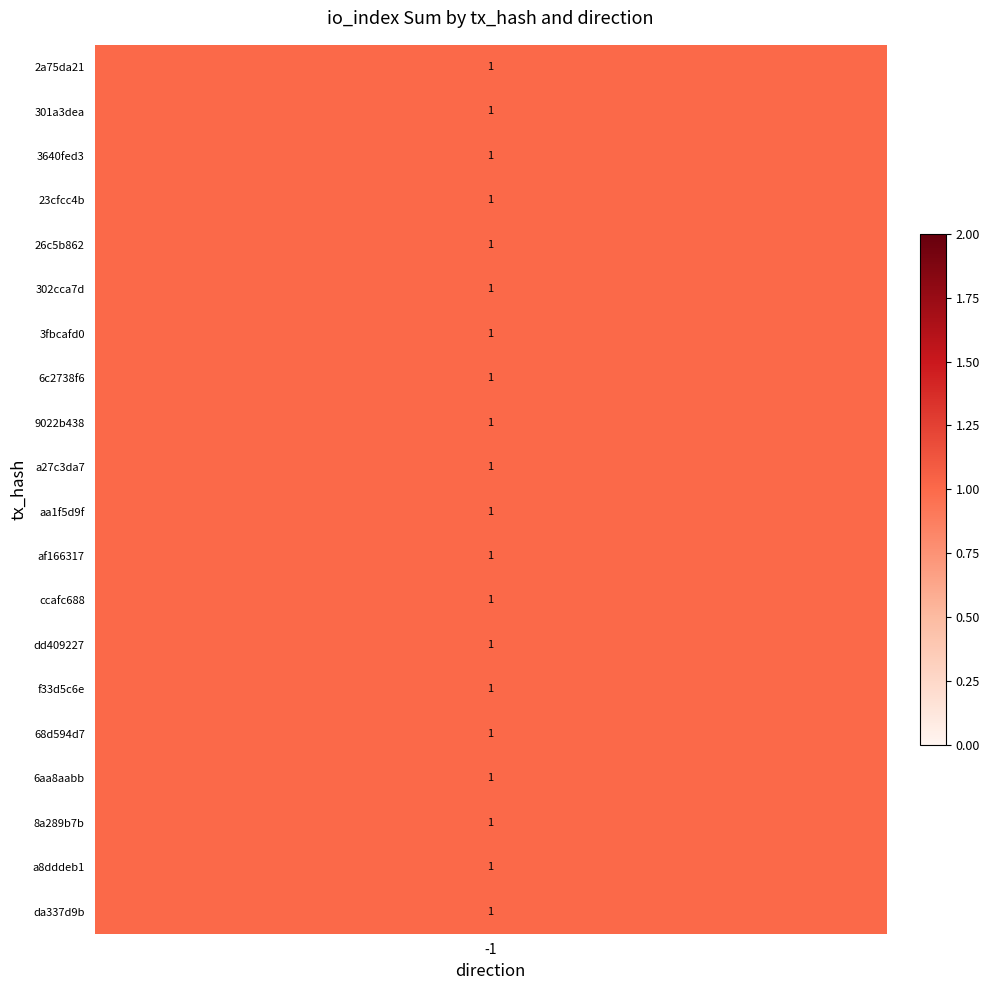

Between io_index_sum and direction, which is larger?

io_index_sum